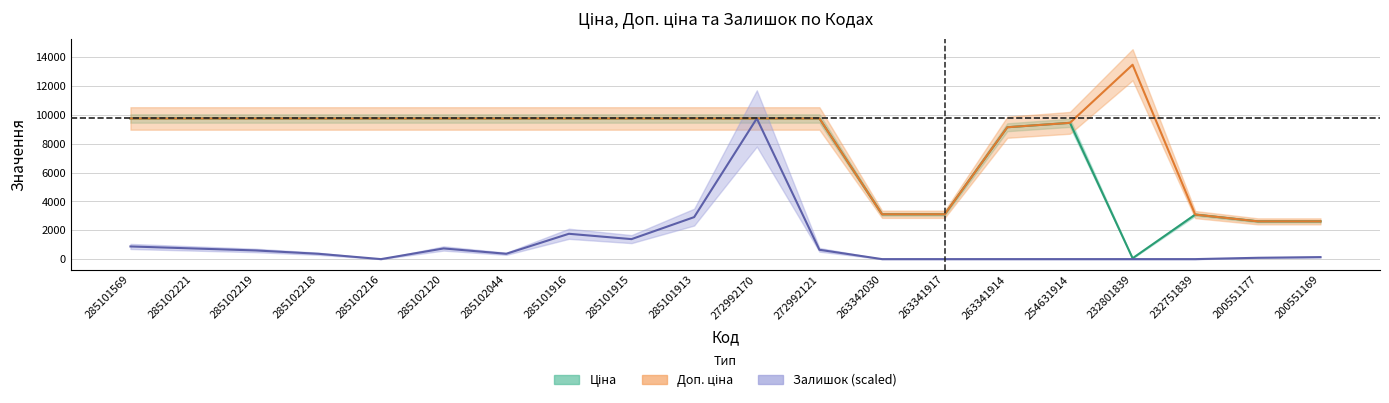

What is the sum of the Доп. ціна values at 272992121 and 232801839?

23257.7